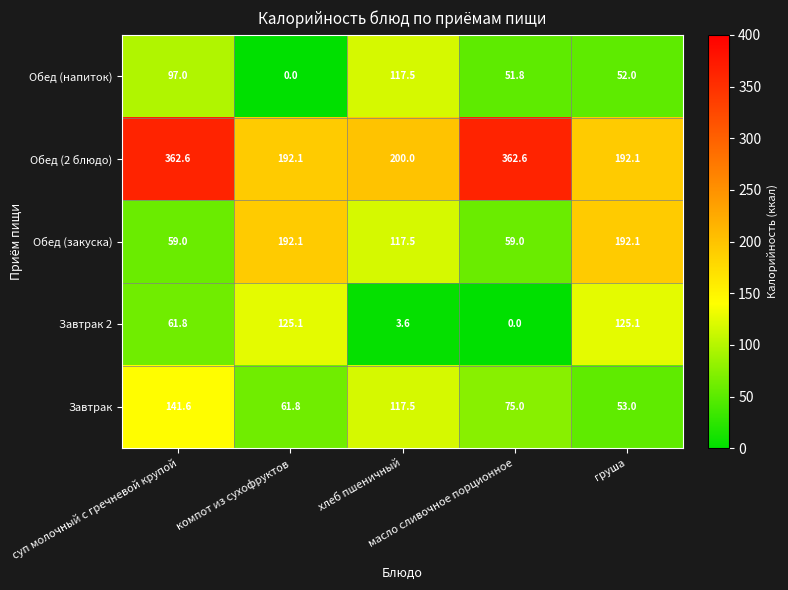

What is the maximum value shown in the chart?

362.6